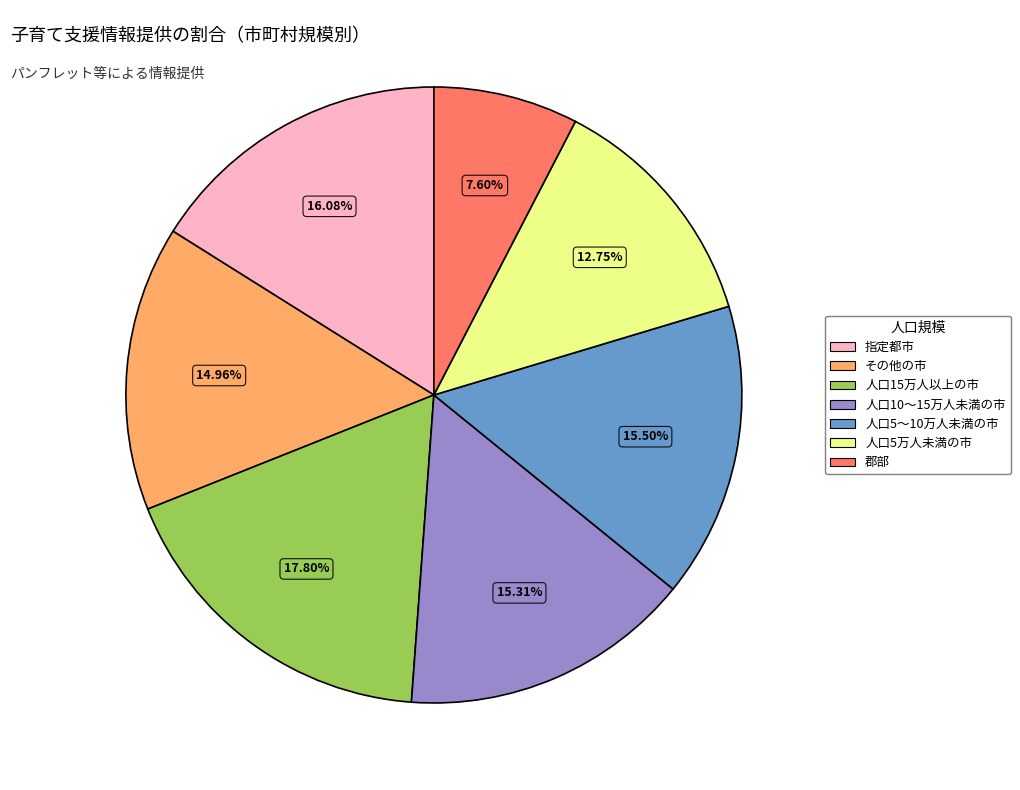

Between 郡部 and 指定都市, which is larger?

指定都市